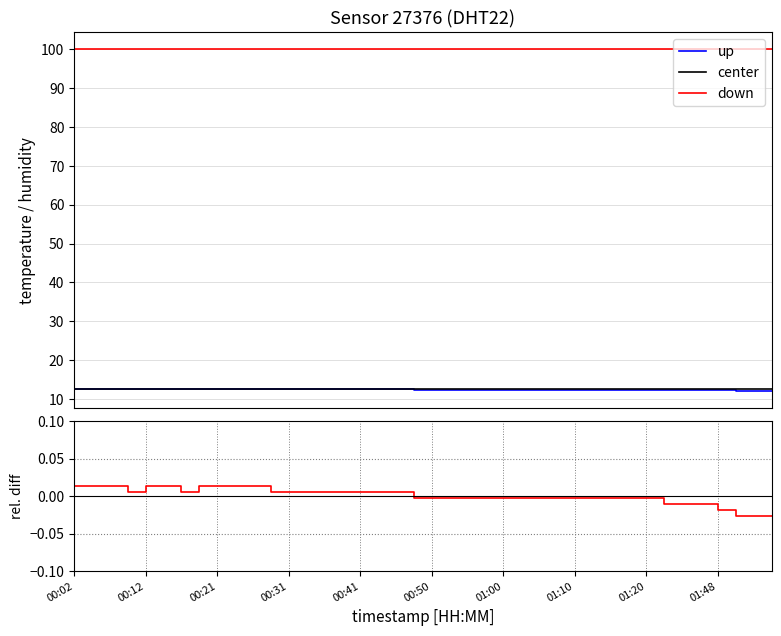

True or false: center and down intersect in this chart.

False